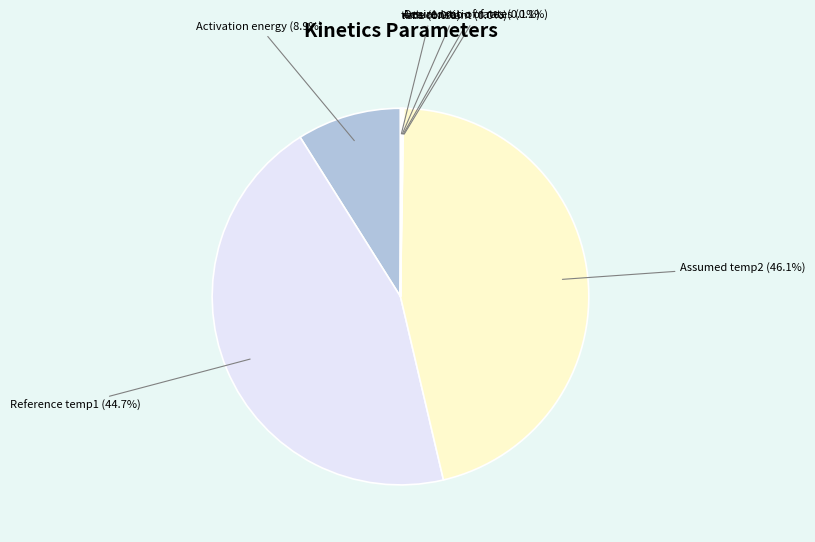

To the nearest percent, what is the difference between the Assumed temp2 and Reference temp1 slice percentages?

1%